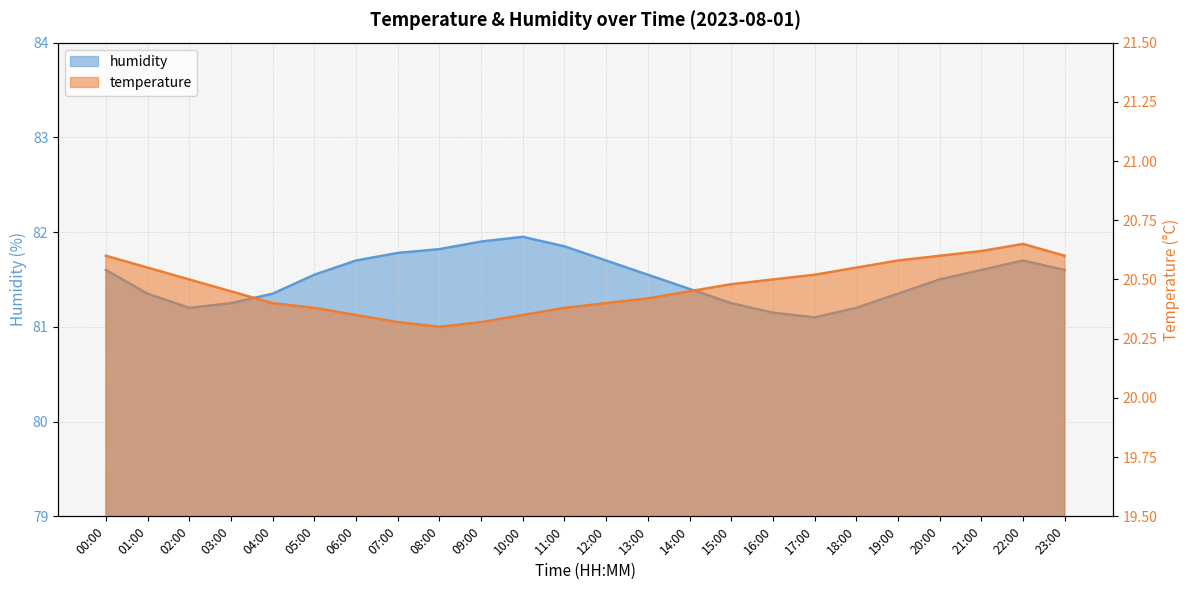

Which has a higher value, 08:00 or 22:00?

22:00